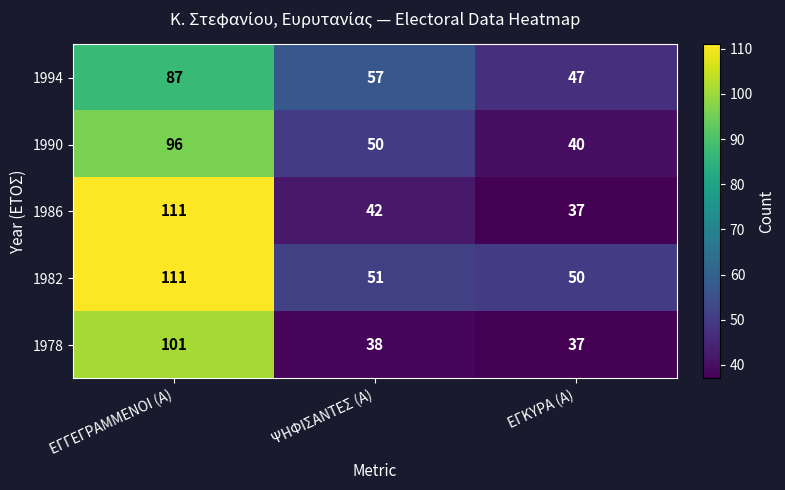

Reading left to right, extract all data points from this chart.

1994: 87	57	47
1990: 96	50	40
1986: 111	42	37
1982: 111	51	50
1978: 101	38	37